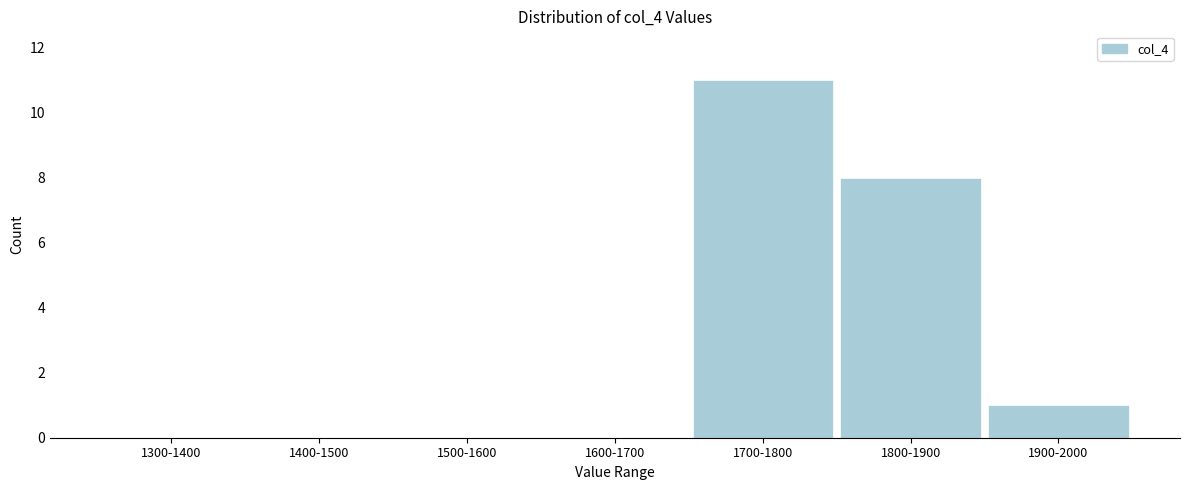

Reading left to right, transcribe all the data shown in this chart.

1300-1400=0	1400-1500=0	1500-1600=0	1600-1700=0	1700-1800=11	1800-1900=8	1900-2000=1